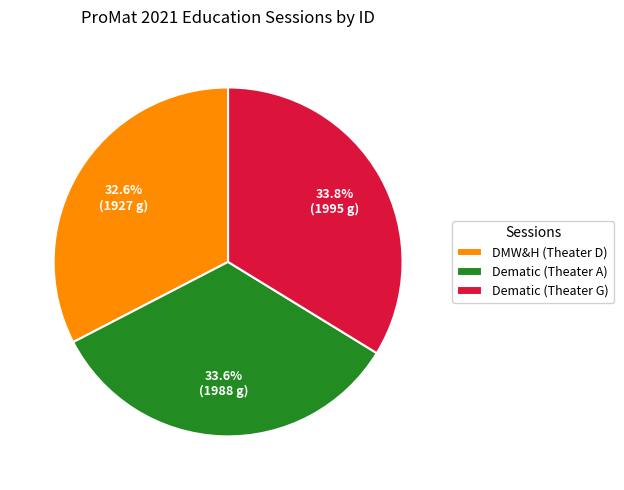

Which category has the smallest portion of the pie?

DMW&H (Theater D)